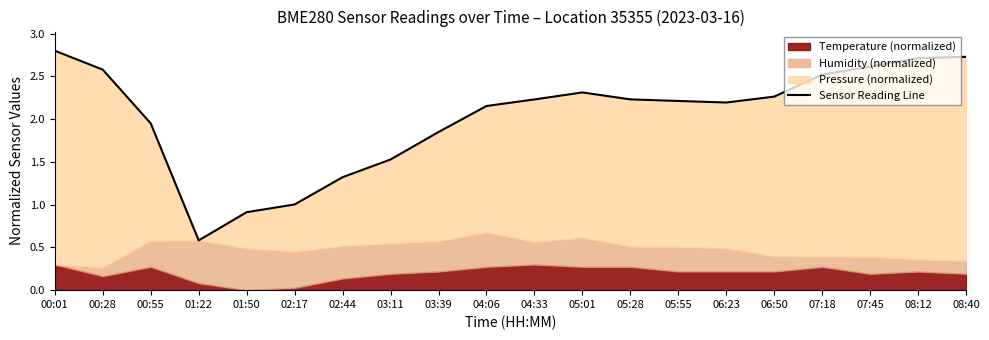

What is the sum of all values?

40.7